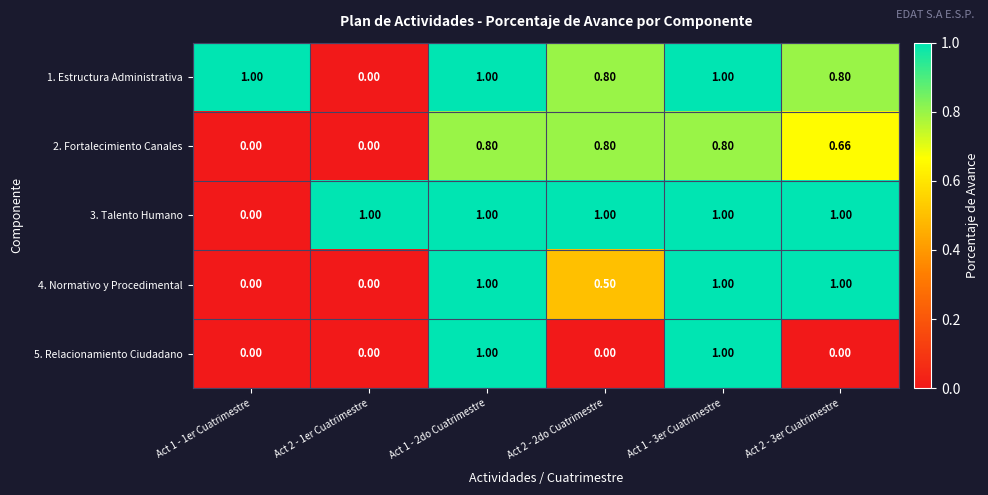

What is the difference between the highest and lowest values at Act 1 - 1er Cuatrimestre?

1.0